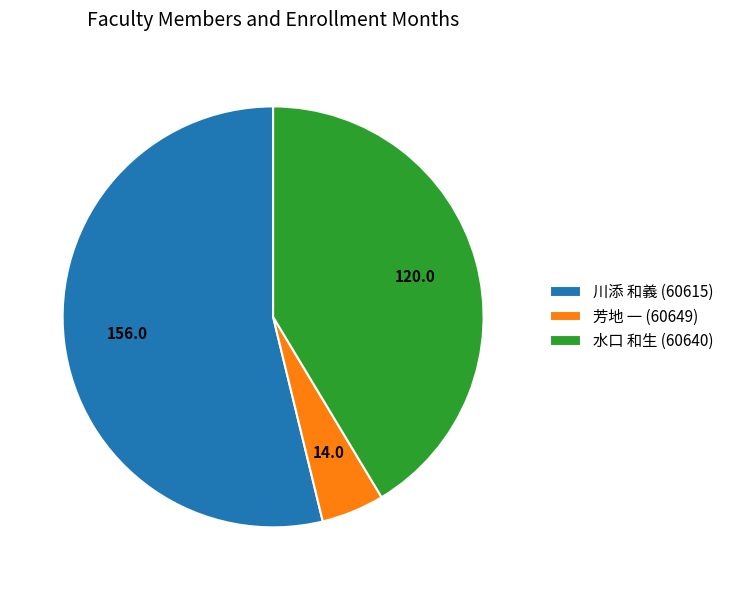

How many segments does this pie chart have?

3